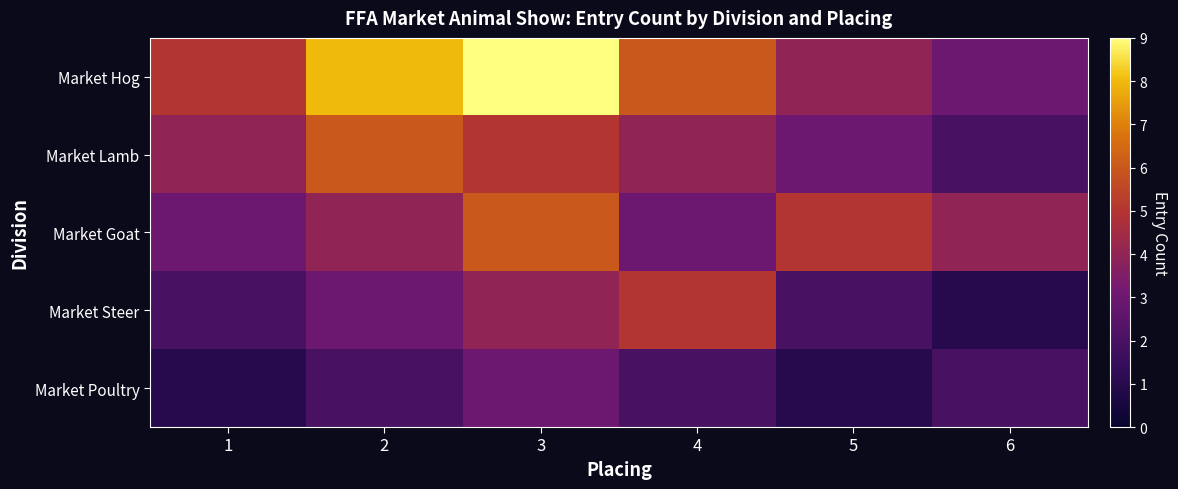

Reading left to right, what are all the values shown in this chart?

Market Hog: 1=5	2=8	3=9	4=6	5=4	6=3
Market Lamb: 1=4	2=6	3=5	4=4	5=3	6=2
Market Goat: 1=3	2=4	3=6	4=3	5=5	6=4
Market Steer: 1=2	2=3	3=4	4=5	5=2	6=1
Market Poultry: 1=1	2=2	3=3	4=2	5=1	6=2